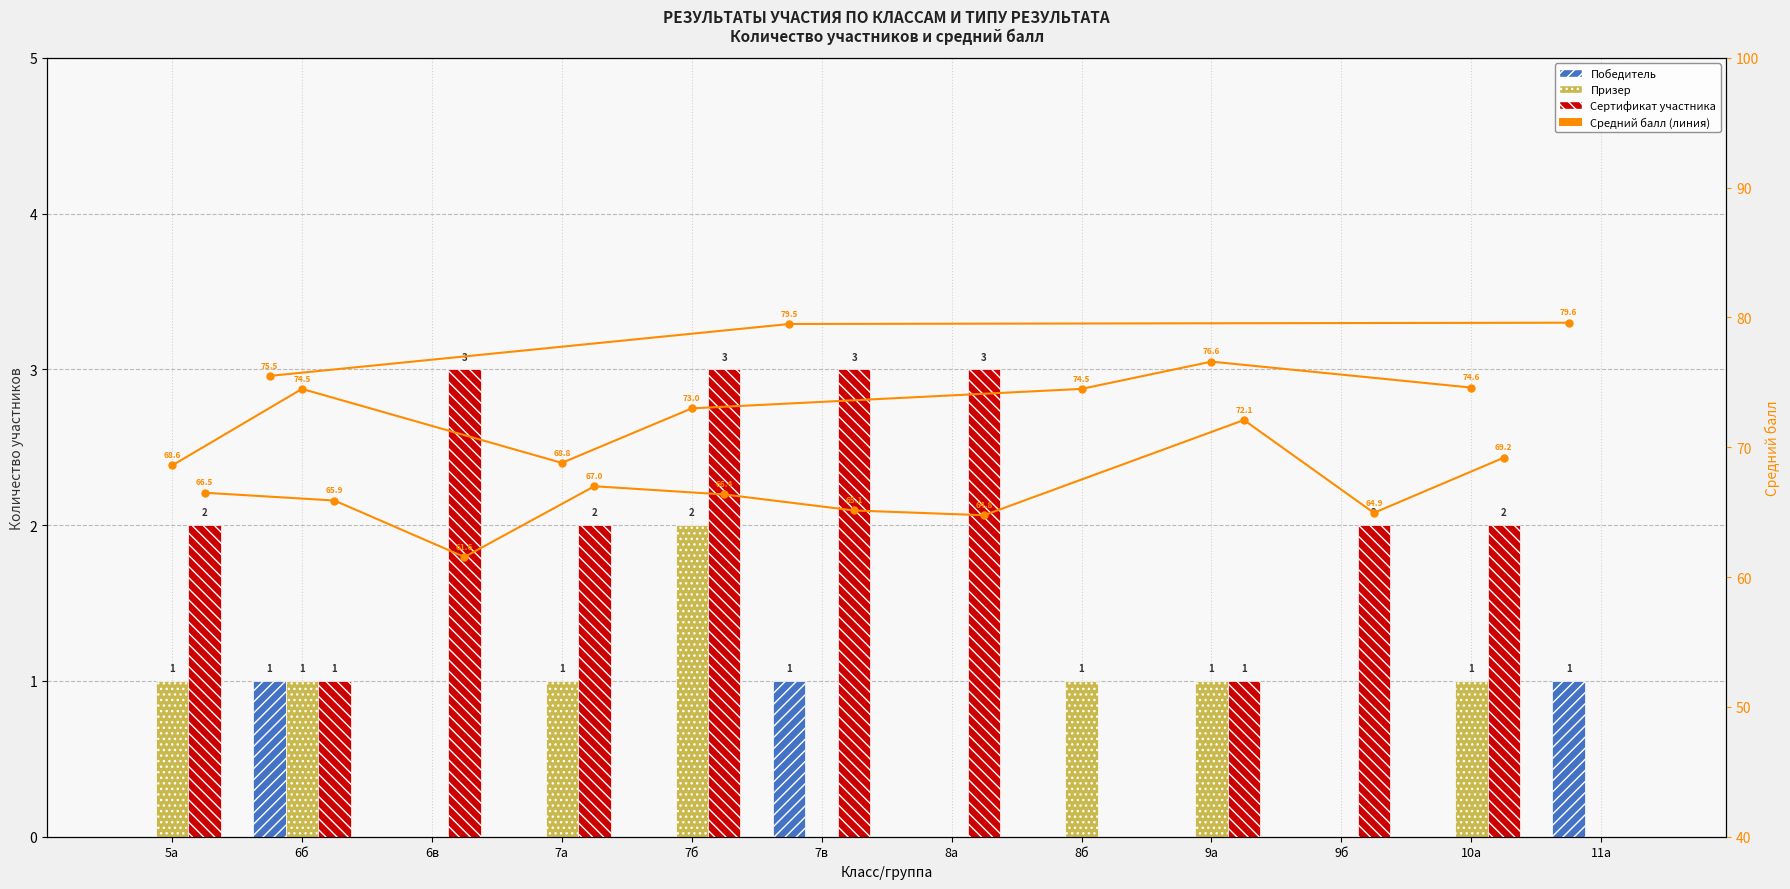

Where is Сертификат участника nearest to the value 1?

6б